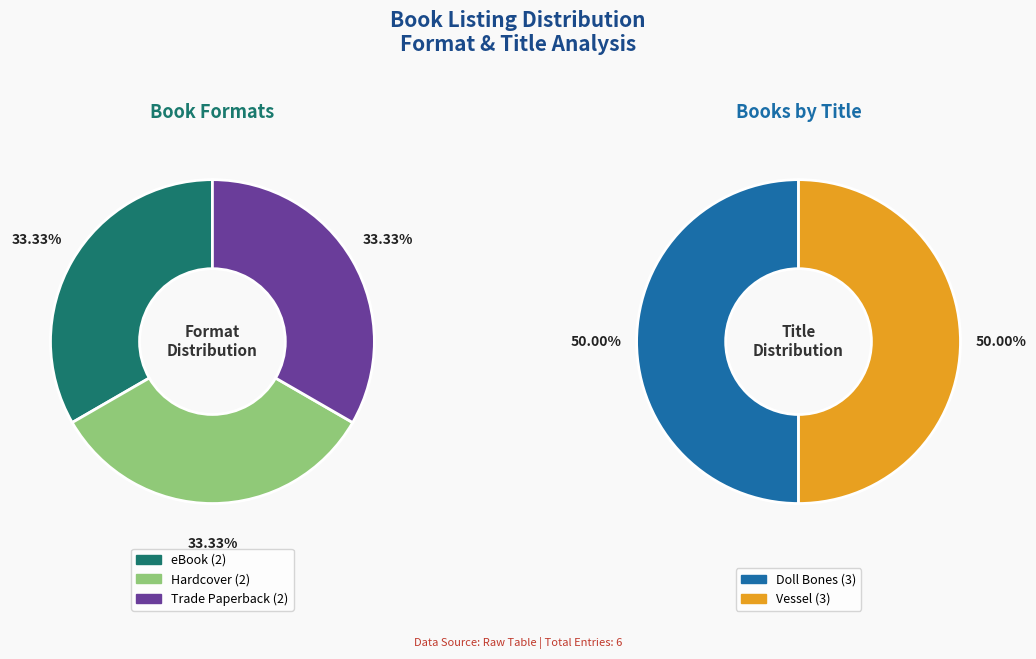

Count the number of slices in the pie.

3